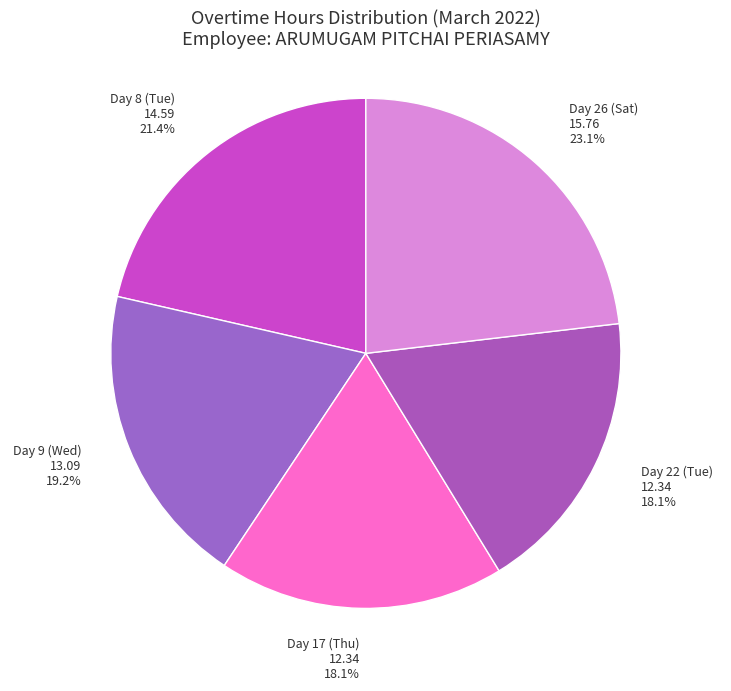

To the nearest percent, what portion does Day 9 (Wed) represent?

19%